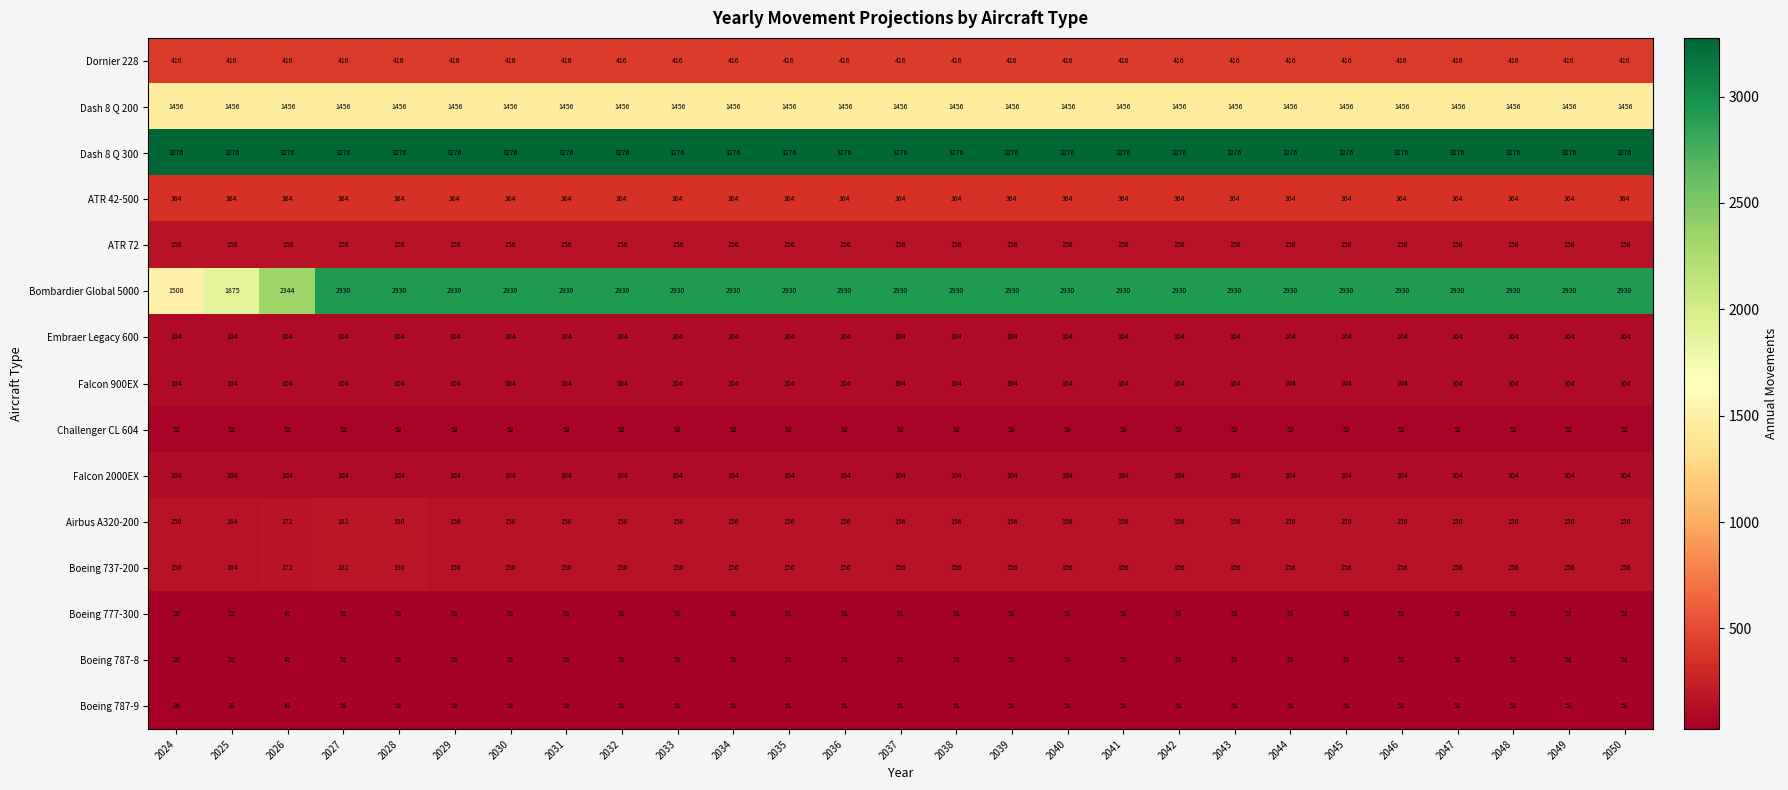

What is the sum of the Challenger CL 604 values at 2039 and 2036?

104